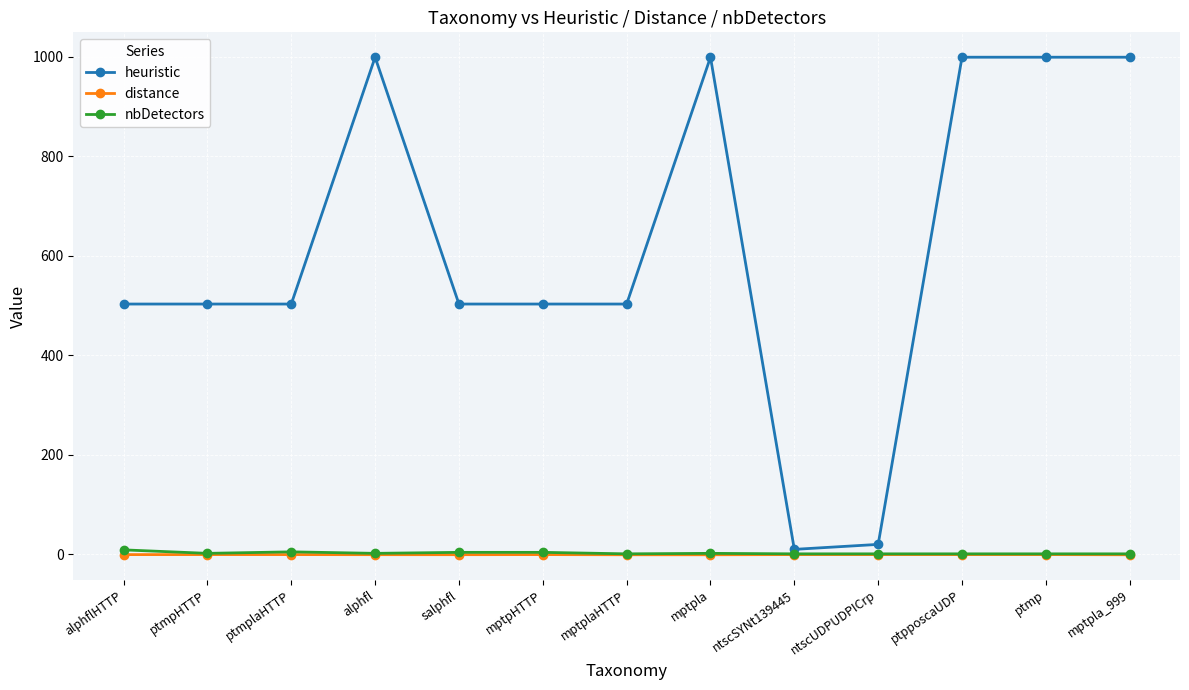

What is the difference between the maximum and minimum values in the heuristic series?

989.0